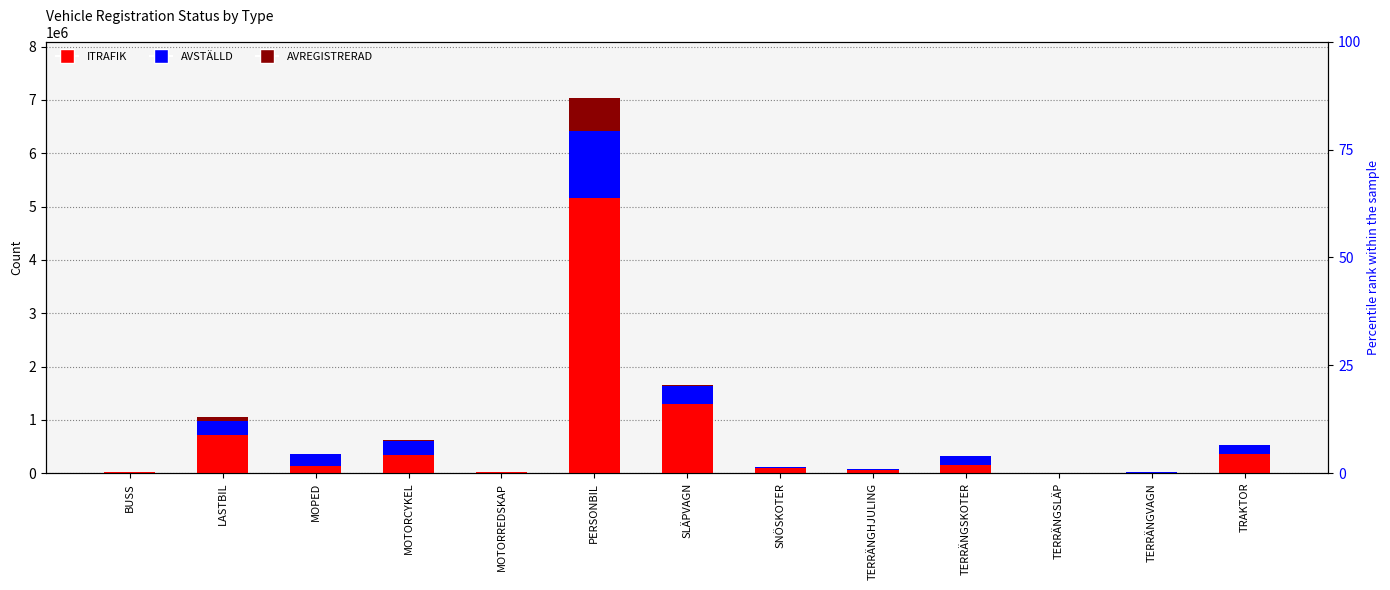

What is the spread (max minus min) of values at BUSS?

10222